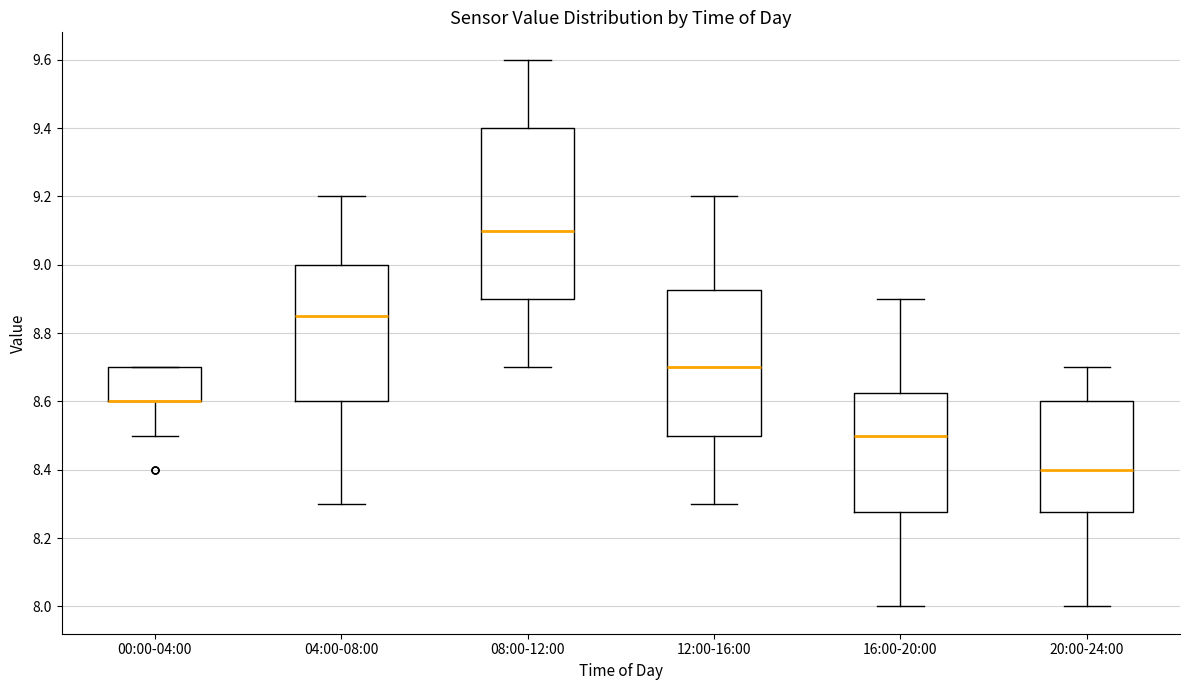

Which box is the tallest, from its lower edge to its upper edge?

08:00-12:00